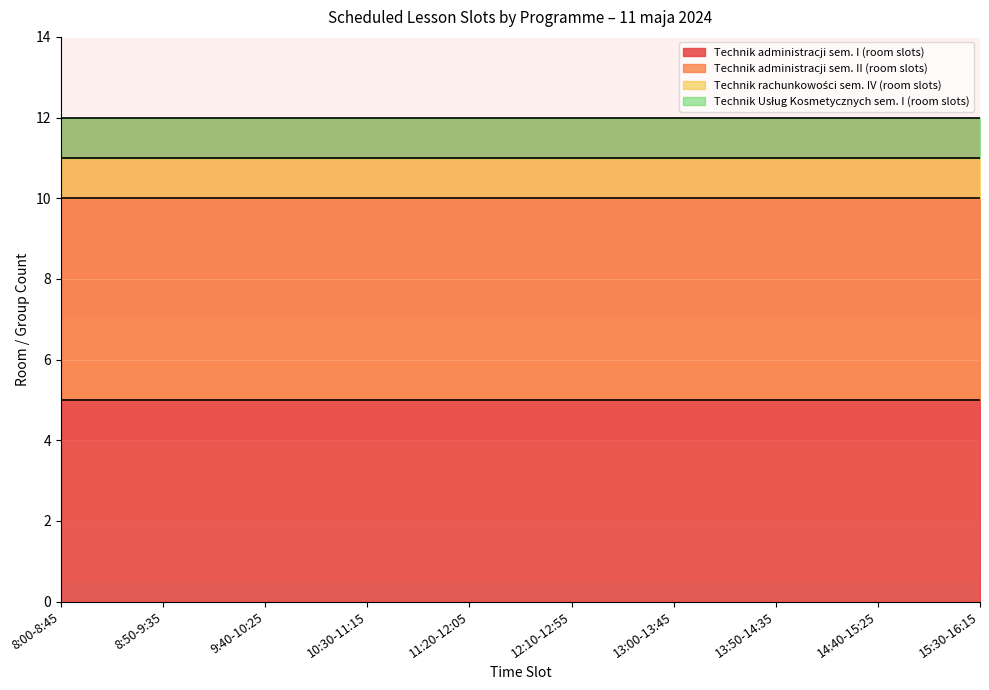

Is it true that Technik administracji sem. II (room slots) equals 5 at 9:40-10:25?

True